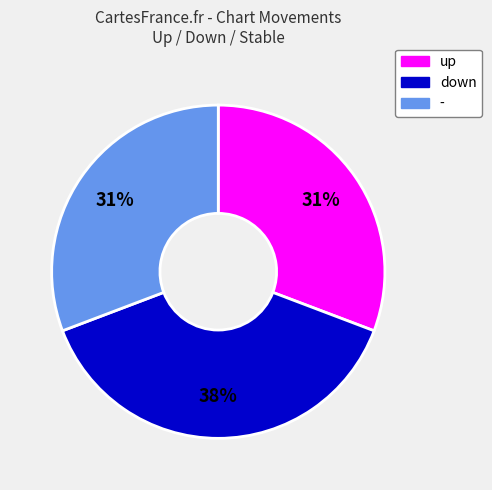

To the nearest percent, what is the average slice percentage?

33%